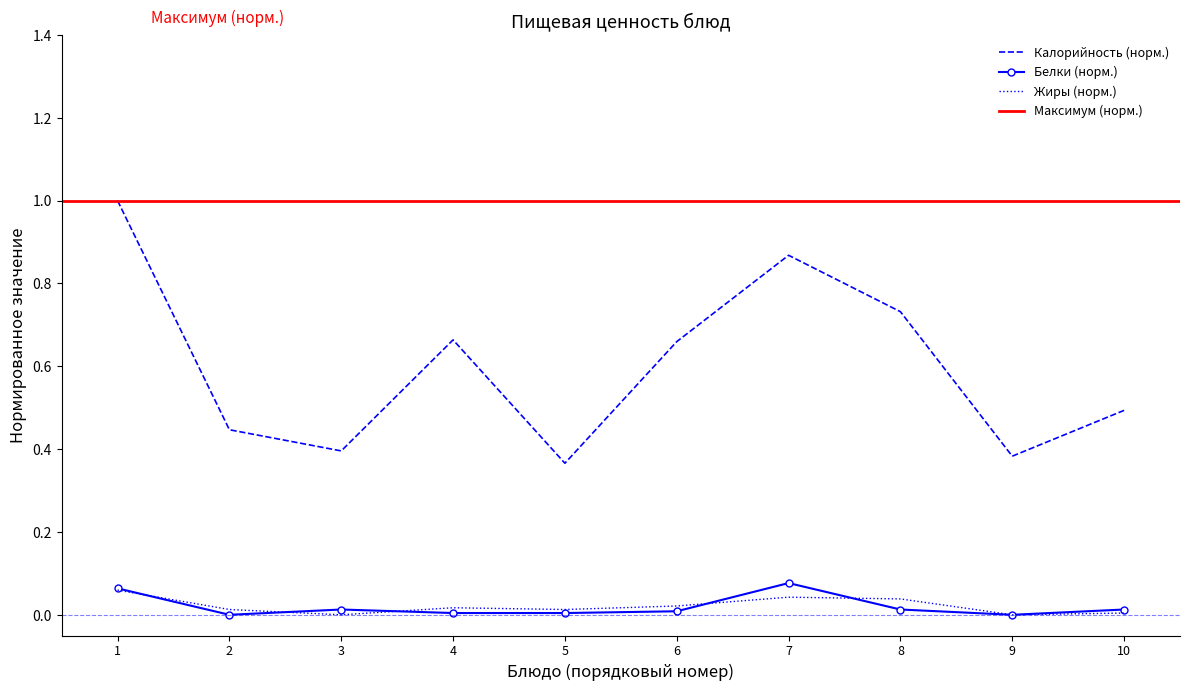

At how many categories does at least one series exceed 0?

10